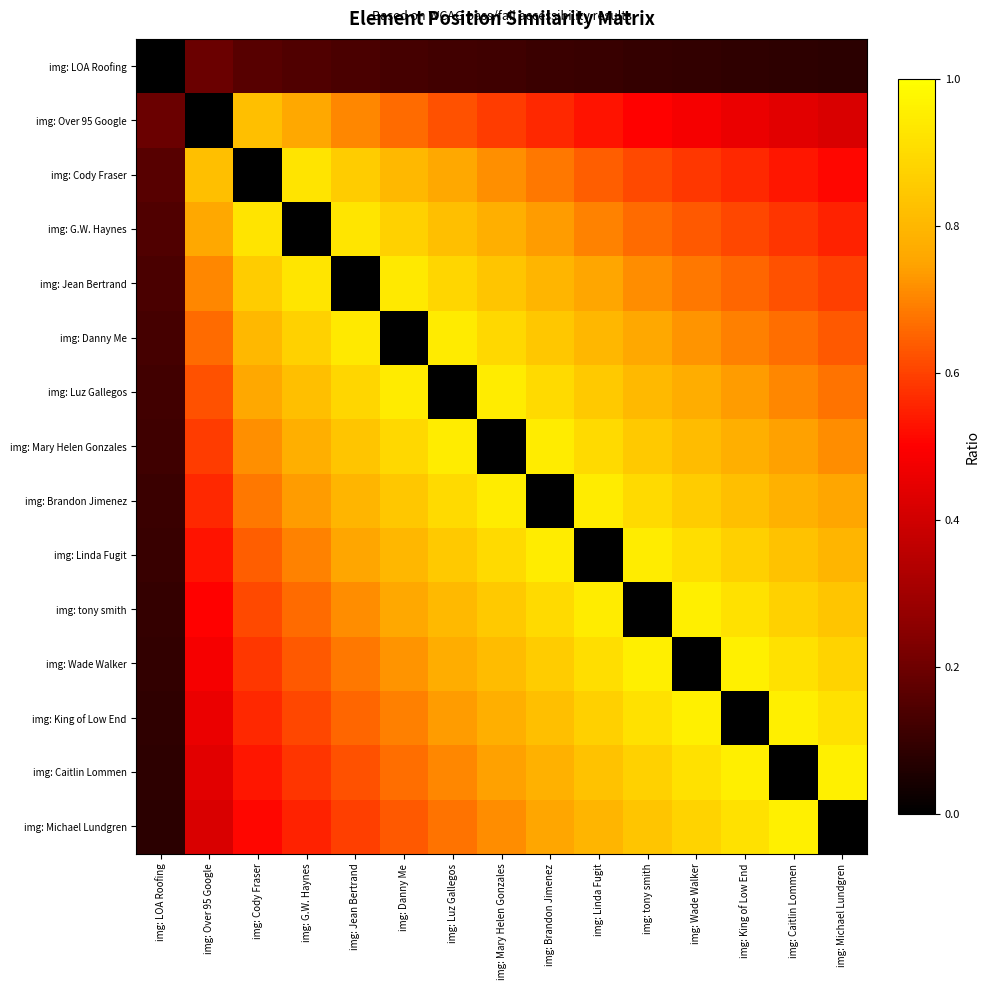

What is the difference between the highest and lowest values at img: Jean Bertrand?

0.9